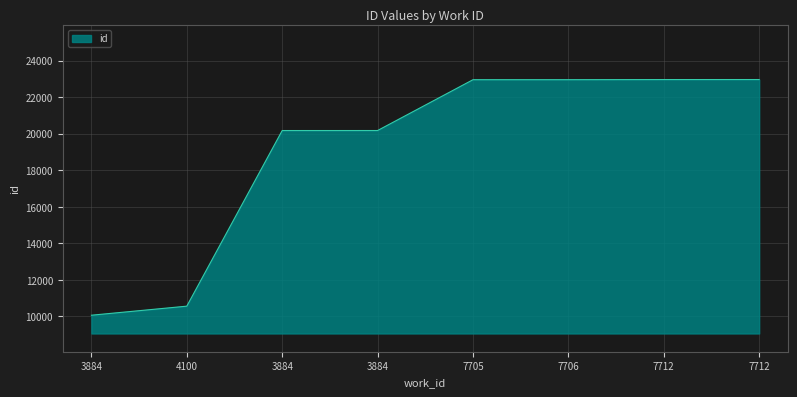

What is the value of the 8th point from the left?

22967